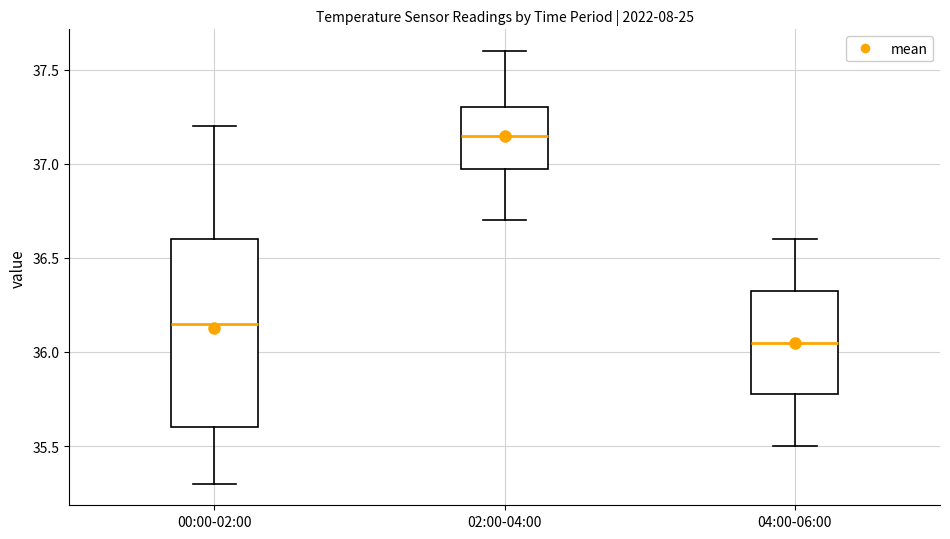

Which box is the tallest, from its lower edge to its upper edge?

00:00-02:00